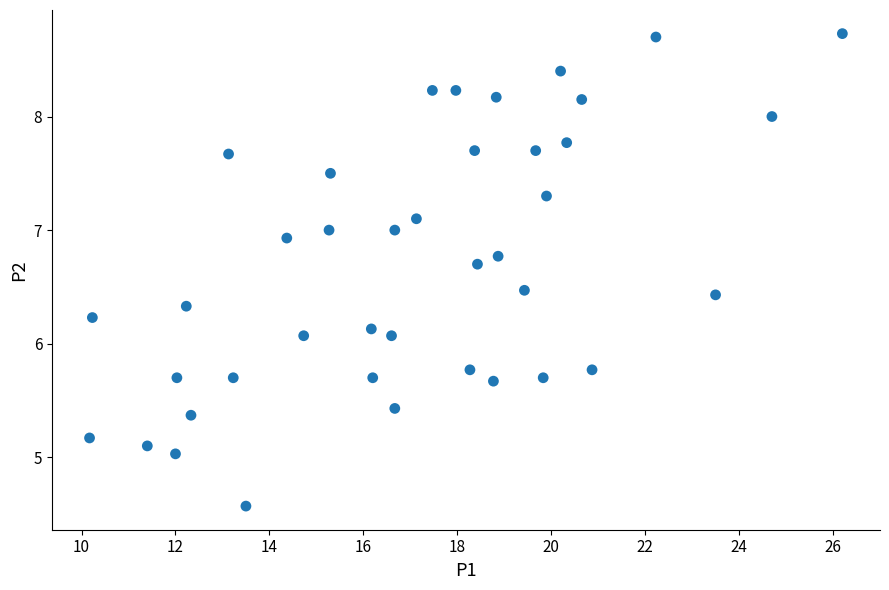

What is the range of Y values (max minus min)?

4.2